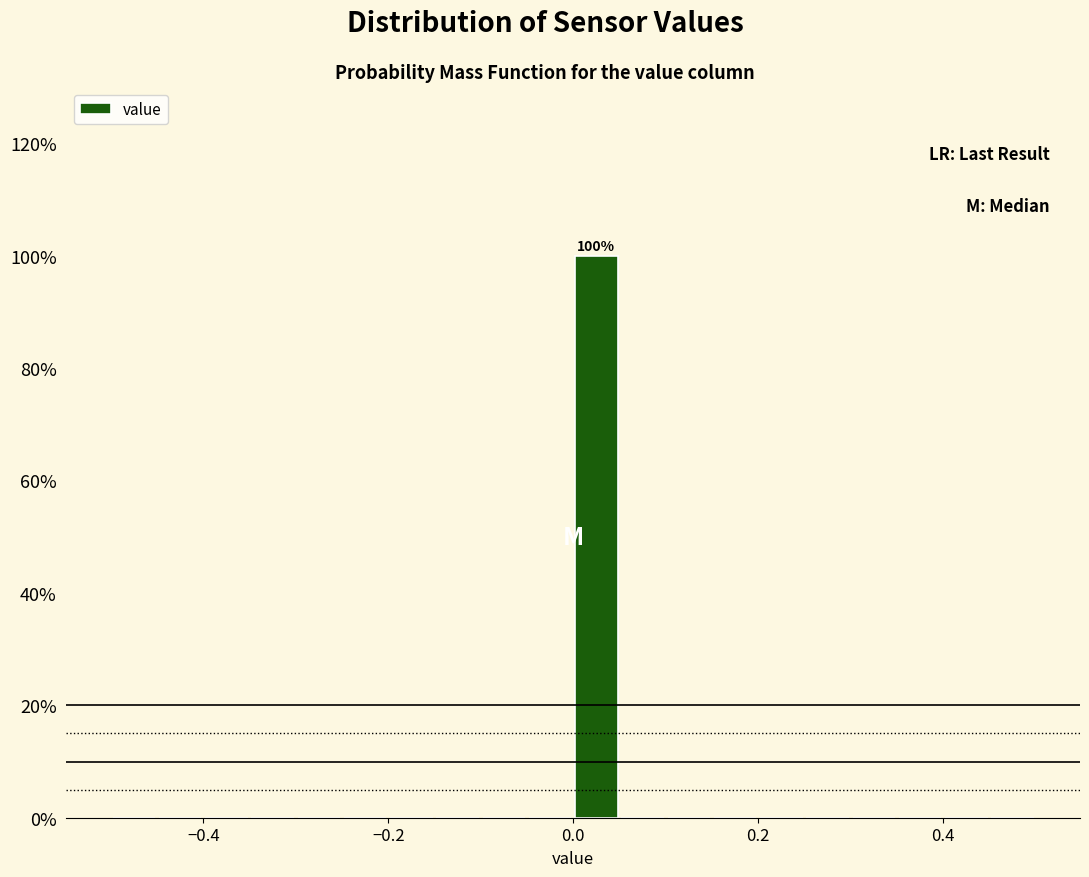

Around what value on the x-axis is the tallest bar? Give the approximate position of its centre, as read against the axis.

0.02